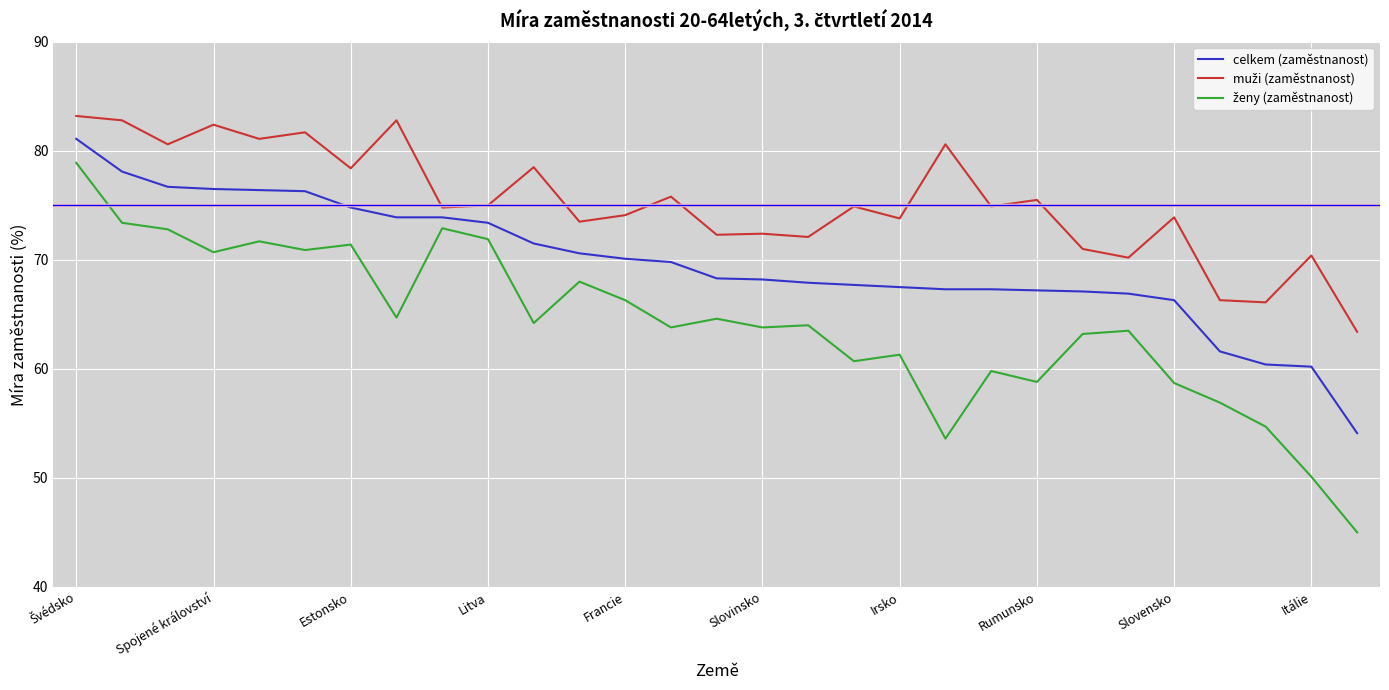

What is the minimum value for celkem (zaměstnanost)?

54.1